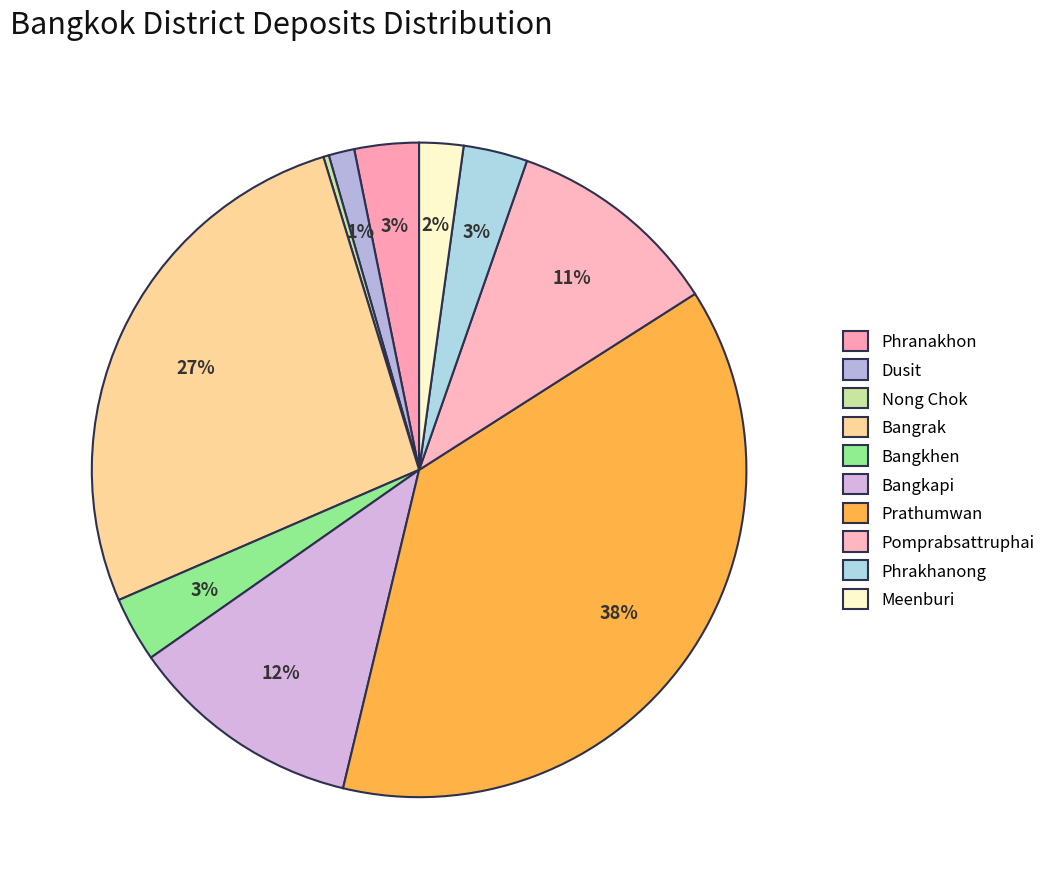

To the nearest percent, what is the combined percentage of Phranakhon and Phrakhanong?

6%